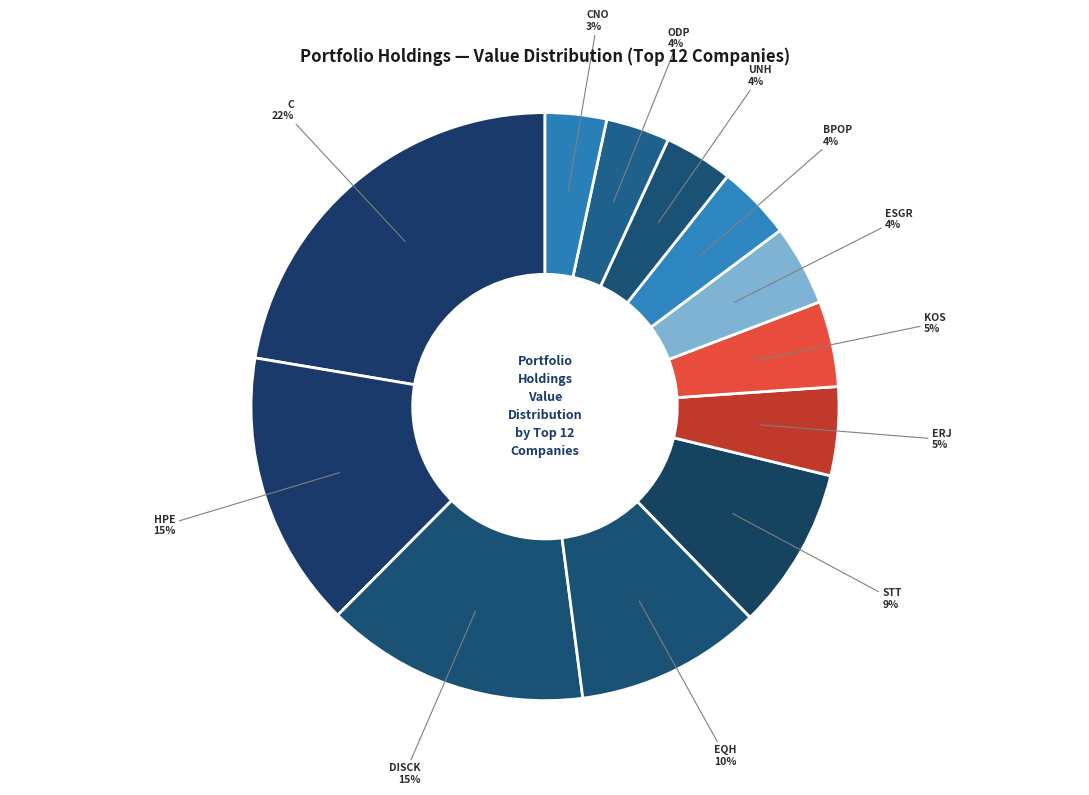

How many slices are in this pie chart?

12